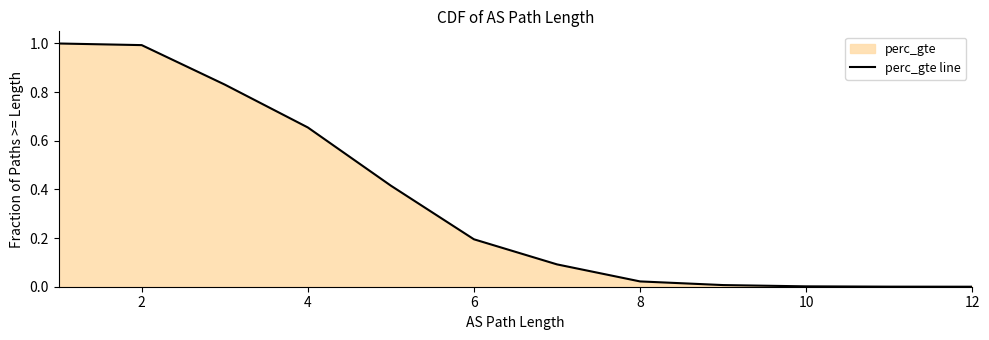

How many lines are shown in the chart?

1